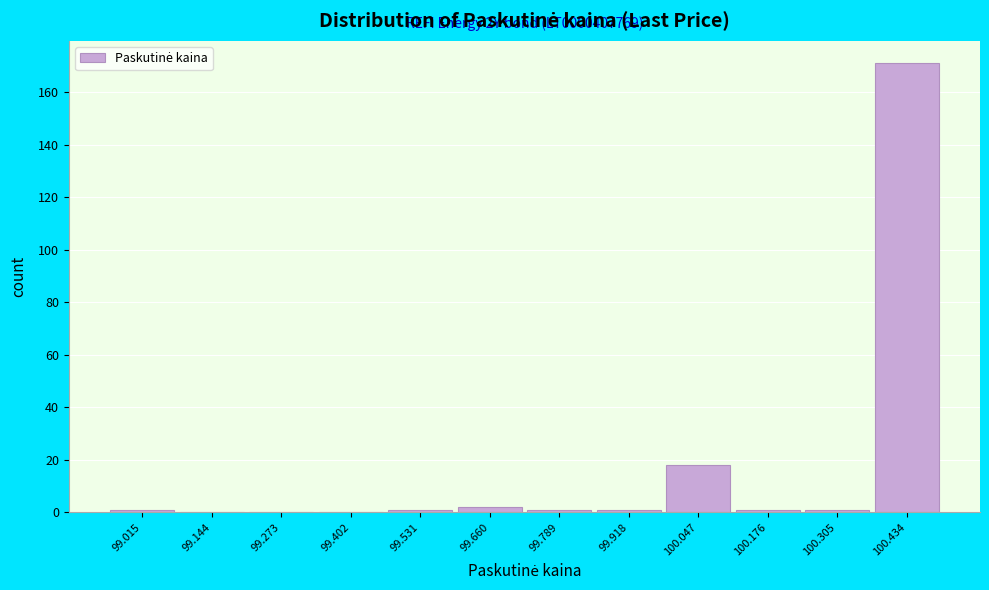

Over which range of the x-axis is the bar tallest?

100.36 to 100.50